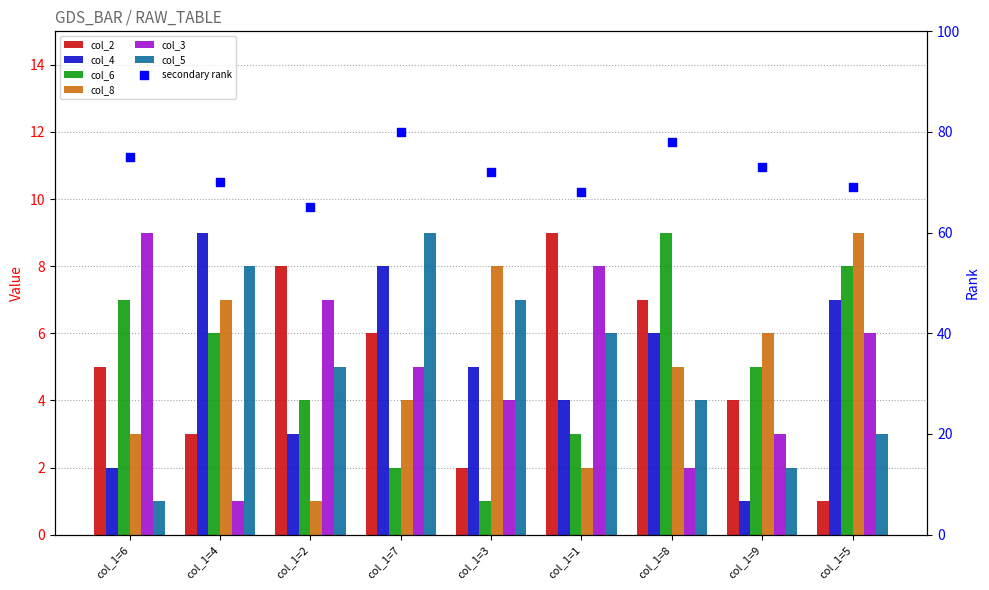

At which category is the sum across all series the highest?

col_1=4